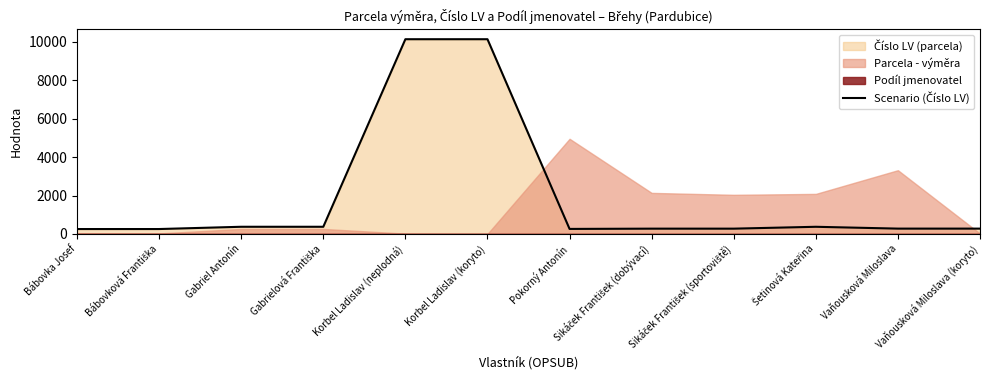

Which category has the lowest value across all series?

Bábovka Josef